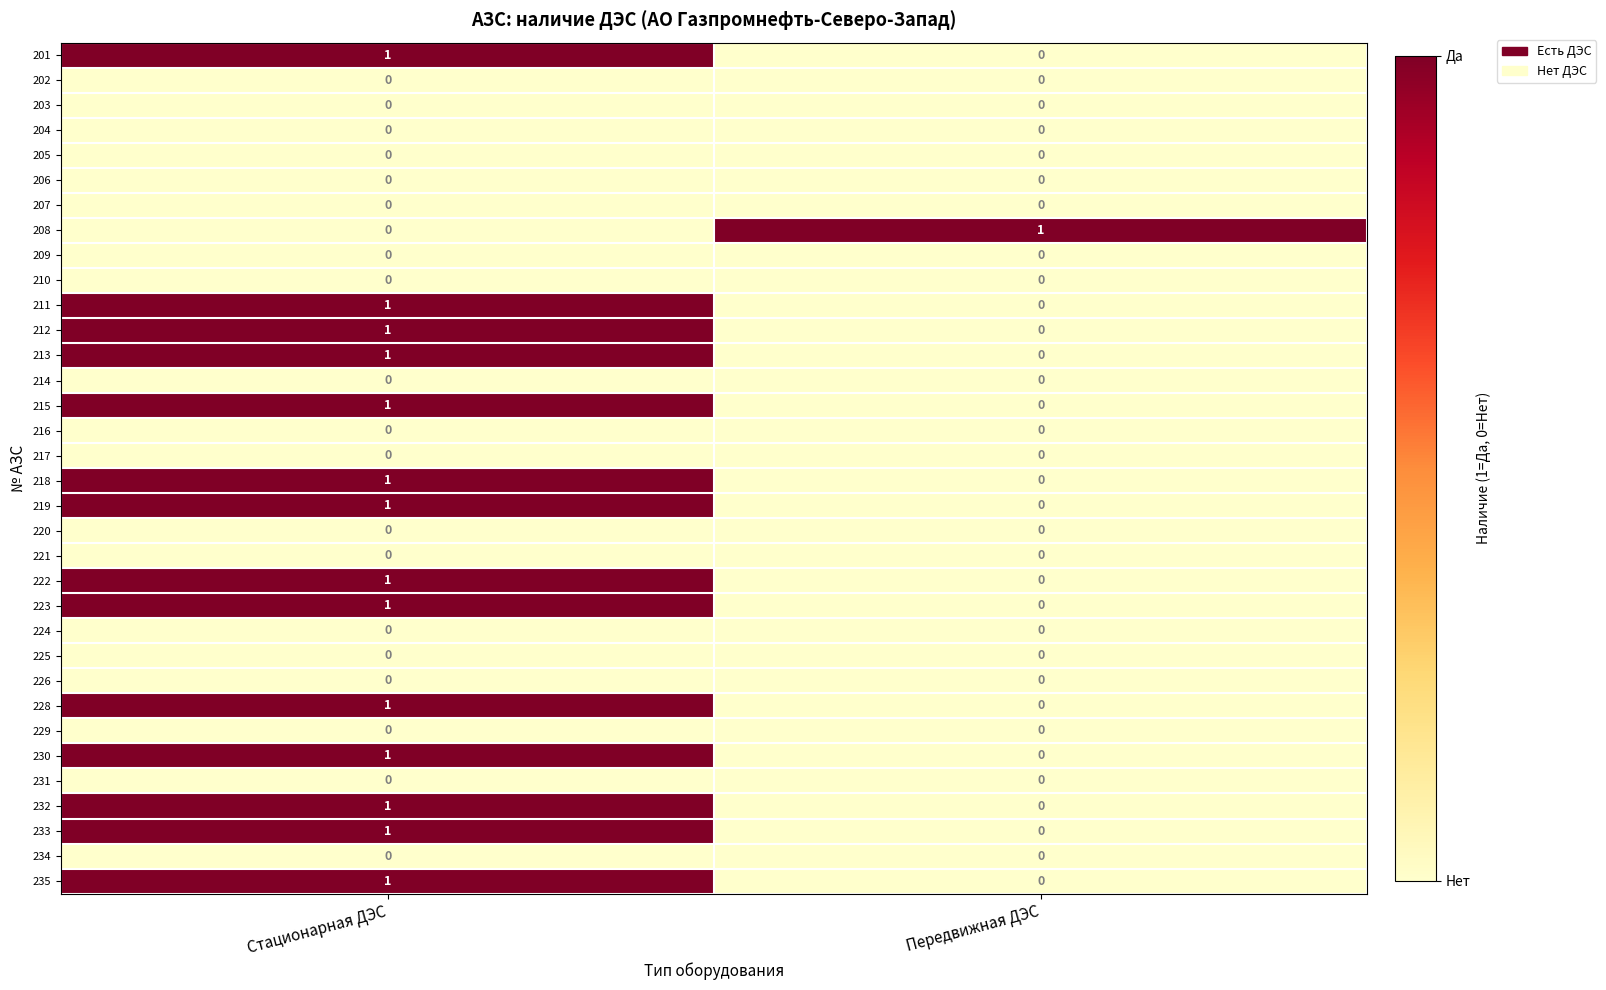

List the labels in order of 212 value, smallest first.

Передвижная ДЭС, Стационарная ДЭС